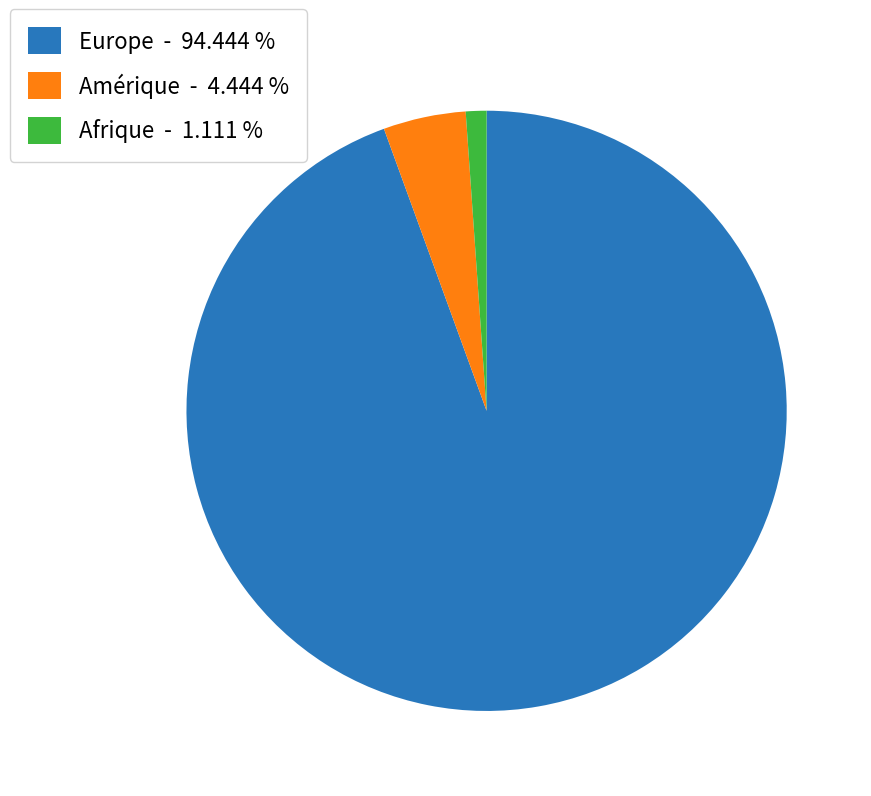

Between Afrique and Amérique, which is larger?

Amérique